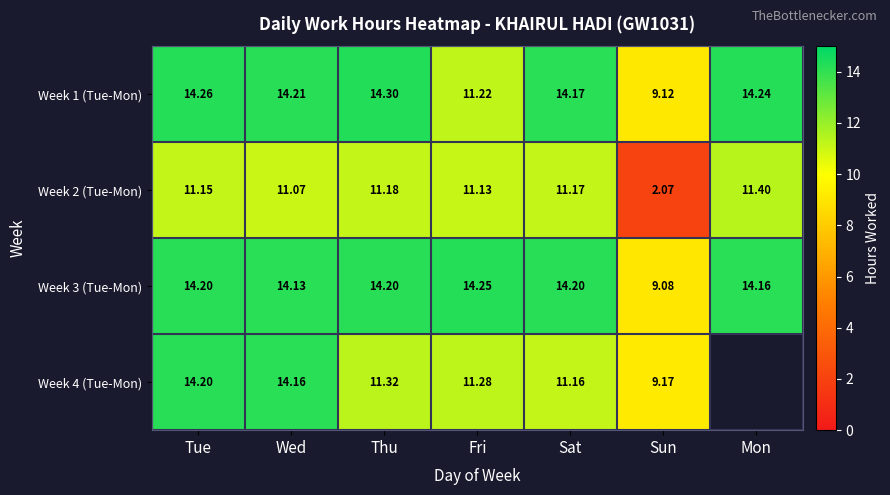

What is the difference between the maximum and minimum values in the Week 3 (Tue-Mon) series?

5.2